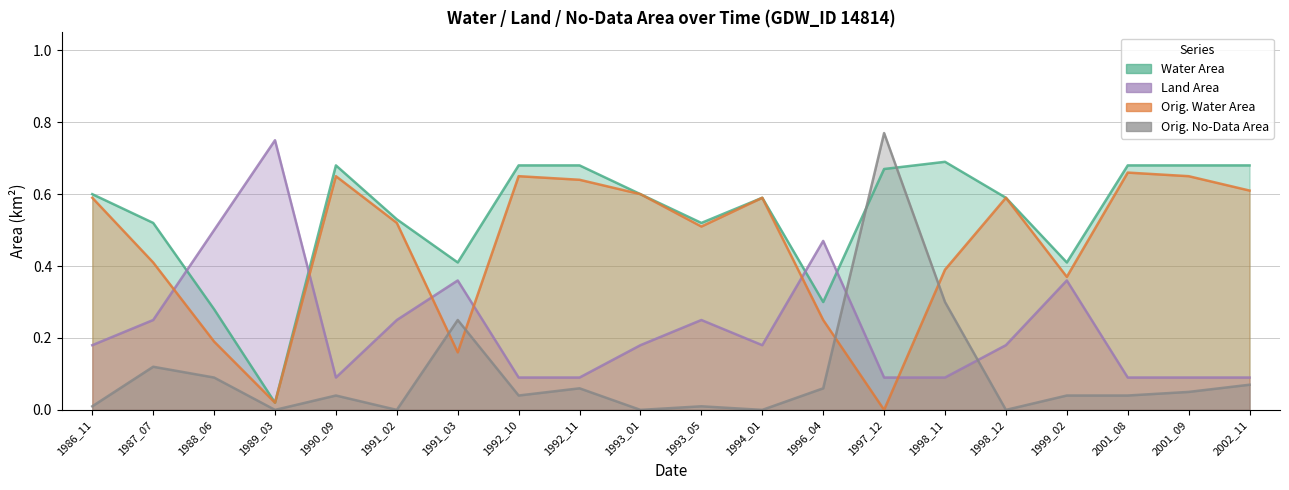

How many lines are shown in the chart?

4